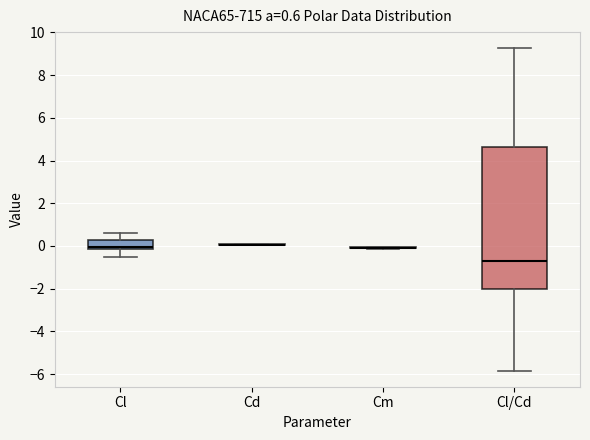

Which box is the tallest, from its lower edge to its upper edge?

Cl/Cd